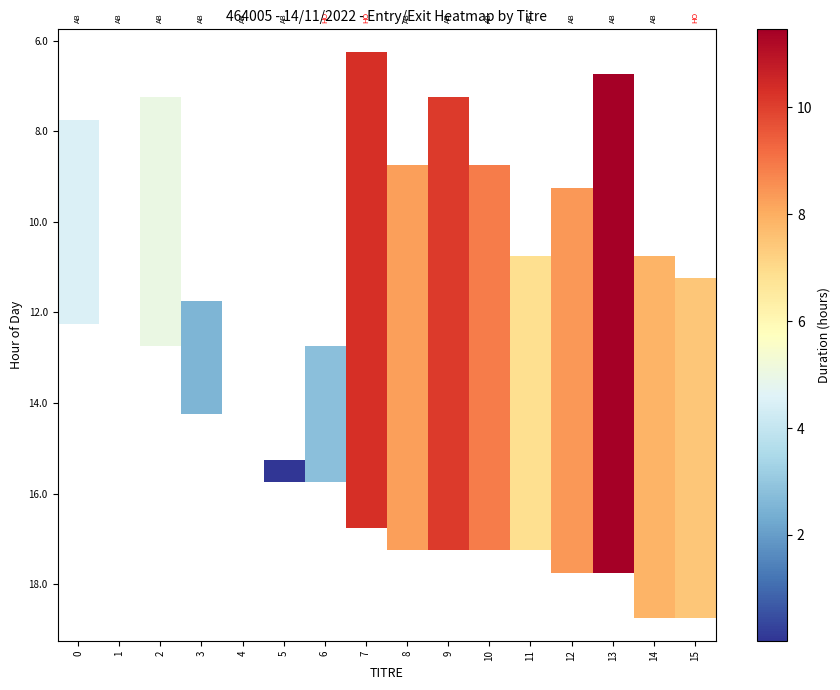

What is the greatest value displayed?

11.5